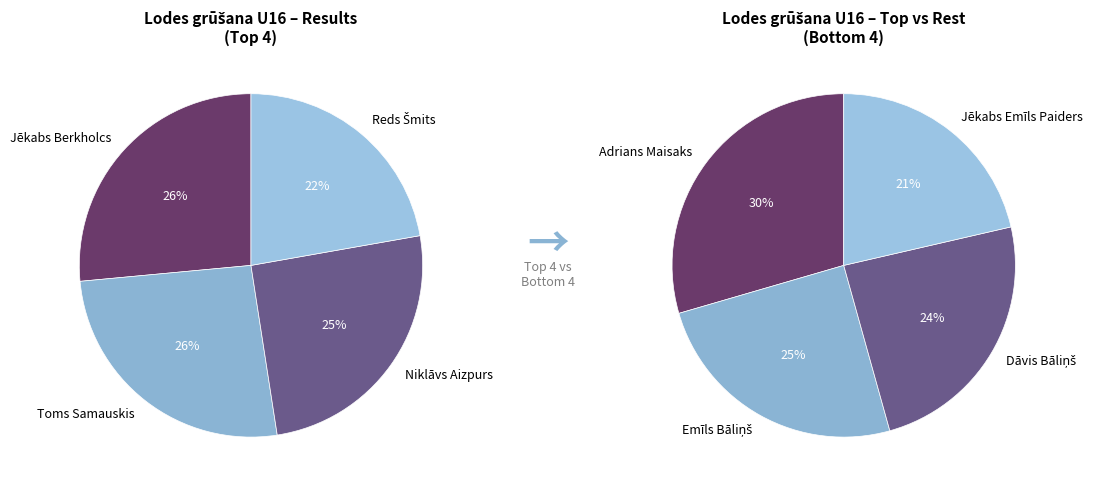

Does Jēkabs Emīls Paiders represent more than half of the total?

No